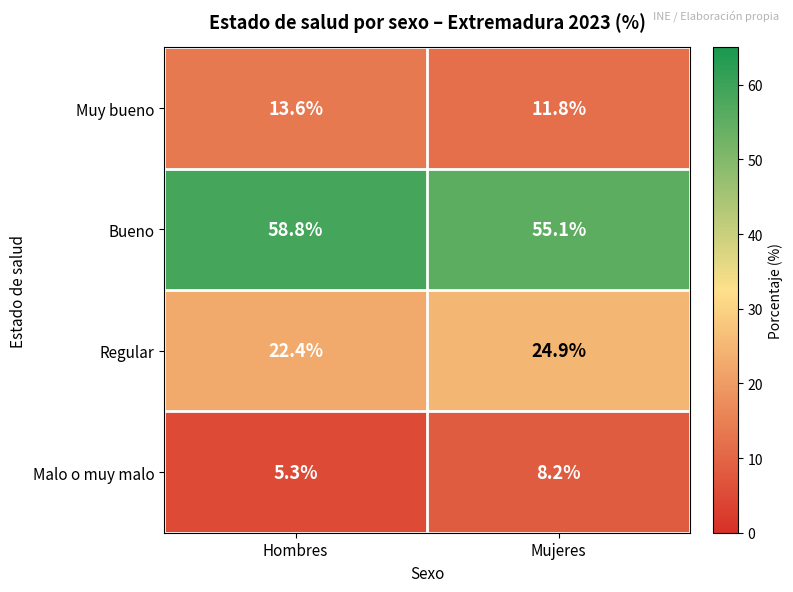

What is the sum of the Malo o muy malo values at Mujeres and Hombres?

13.5